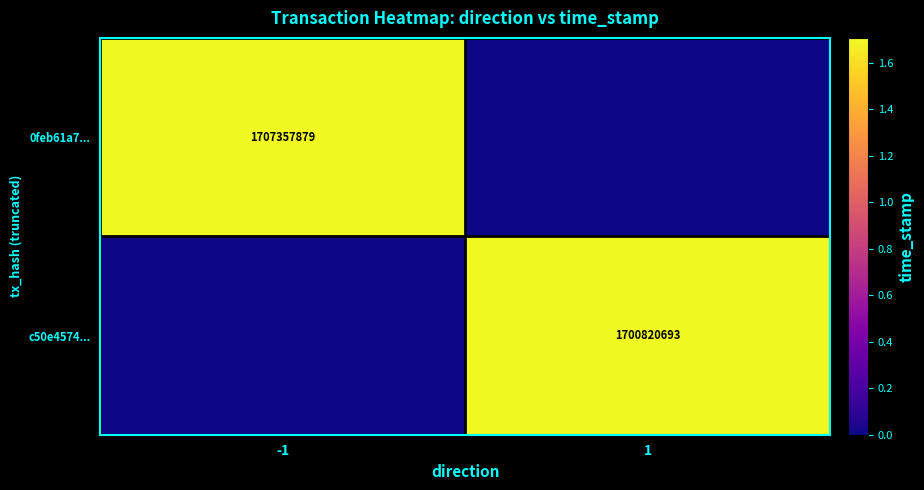

The value of c50e4574... at 1 is 1001926637. True or false?

False